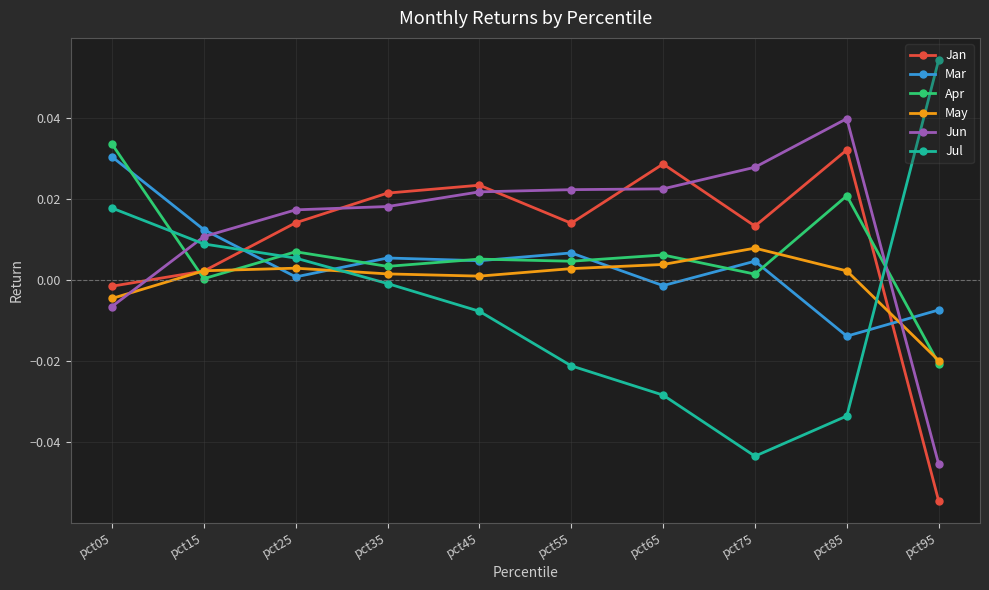

Which series changed the most between pct35 and pct95?

Jan